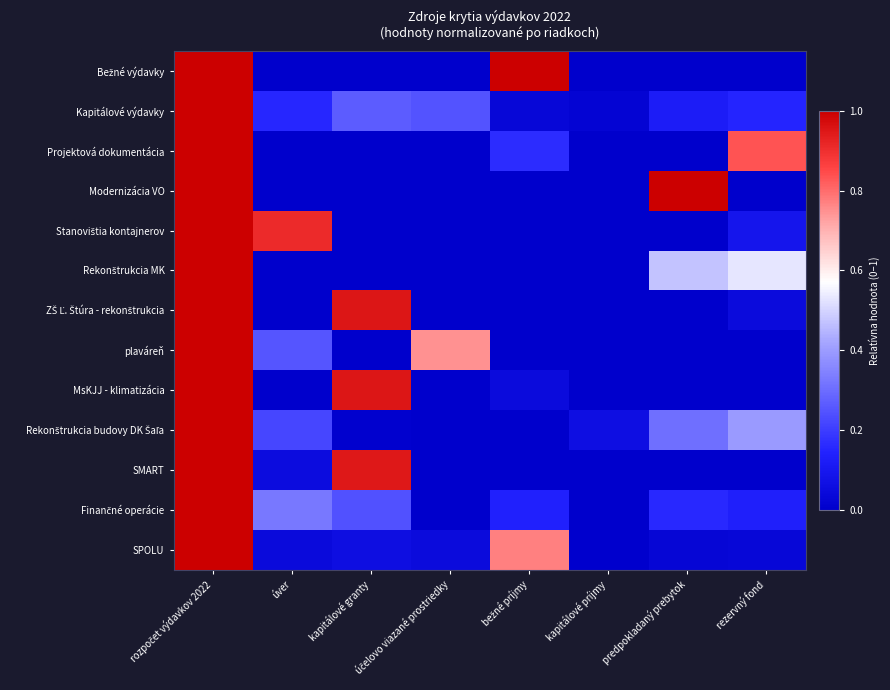

Which series changed the most between rozpočet výdavkov 2022 and kapitálové granty?

Bežné výdavky